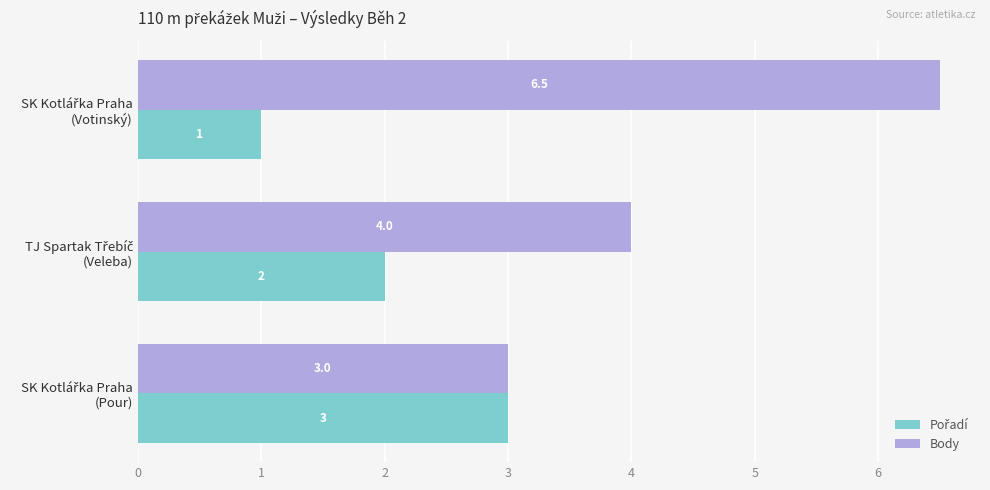

What is the smallest value displayed?

1.0